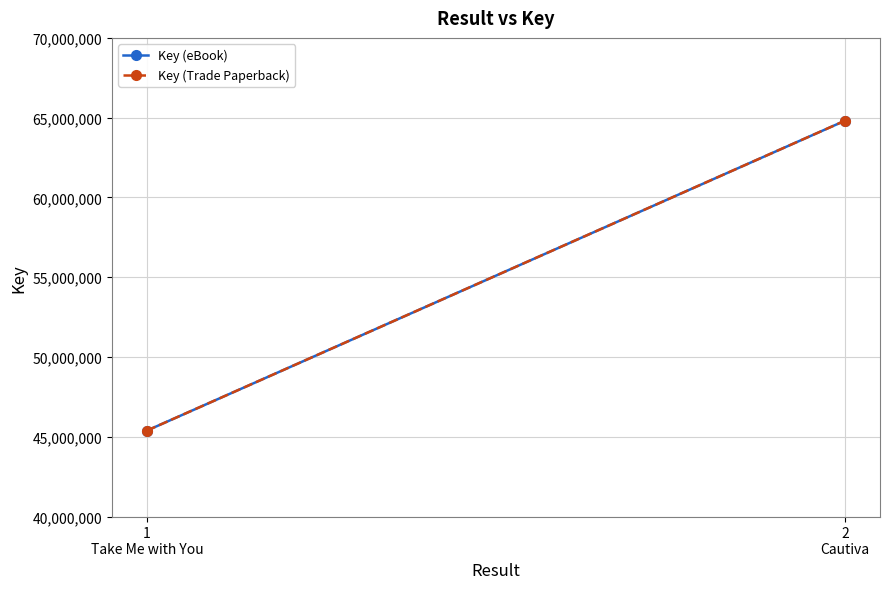

Which category has the lowest value in the Key (Trade Paperback) series?

1
Take Me with You